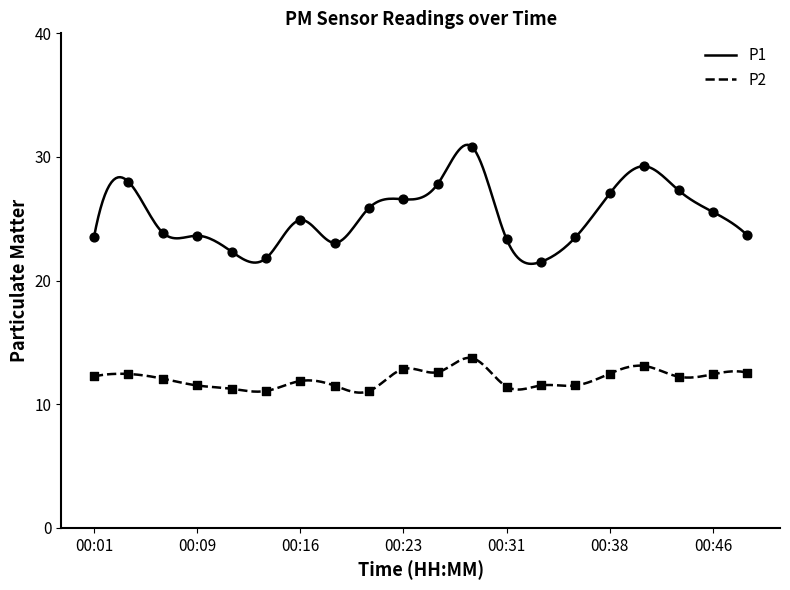

Which series has the largest total across all categories?

P1